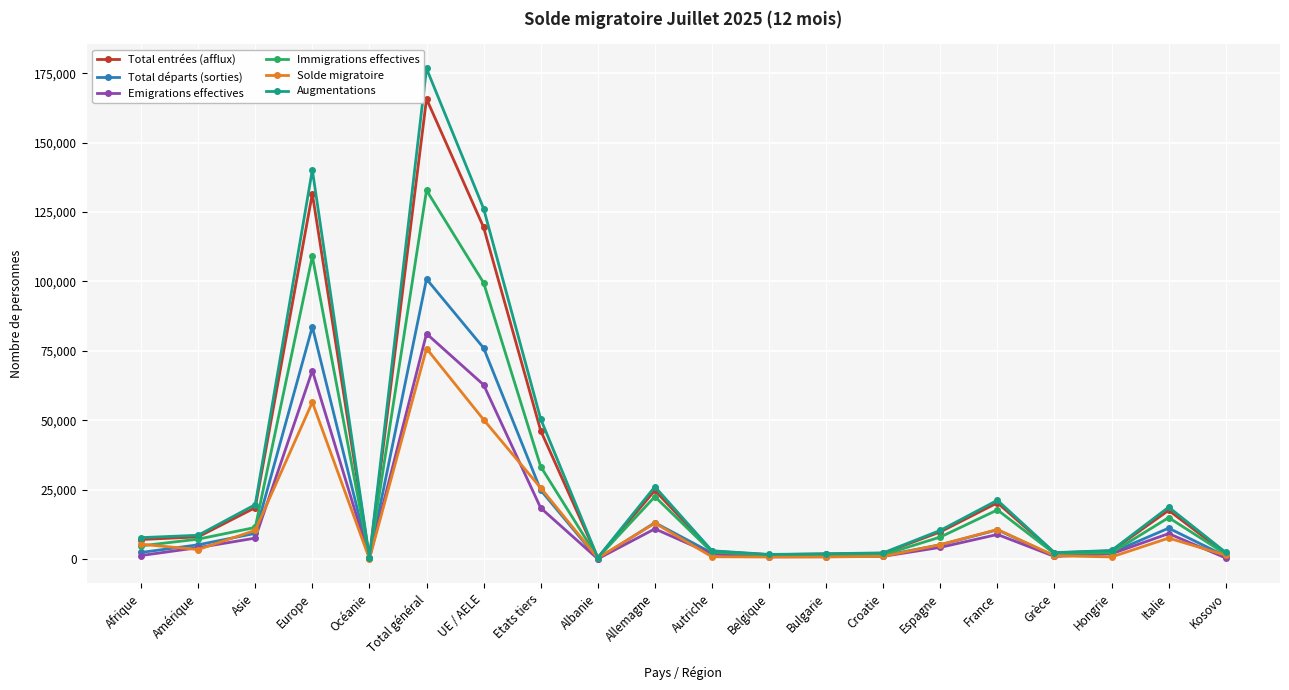

What is the difference between the highest and lowest values at Kosovo?

1997